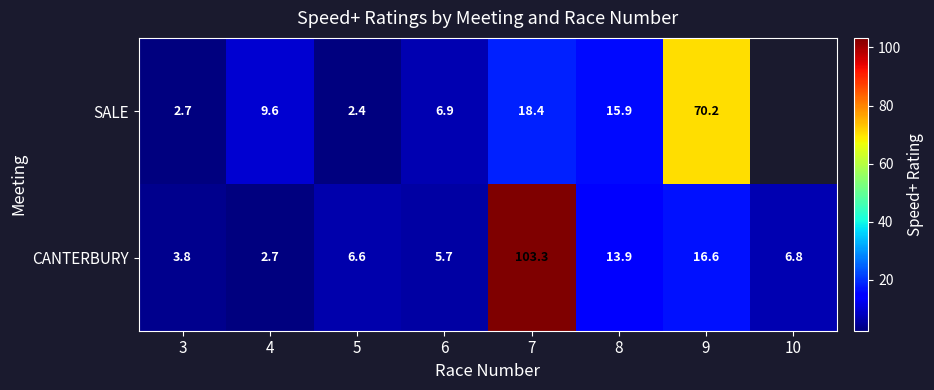

Rank the series at 8 from highest to lowest value.

SALE, CANTERBURY